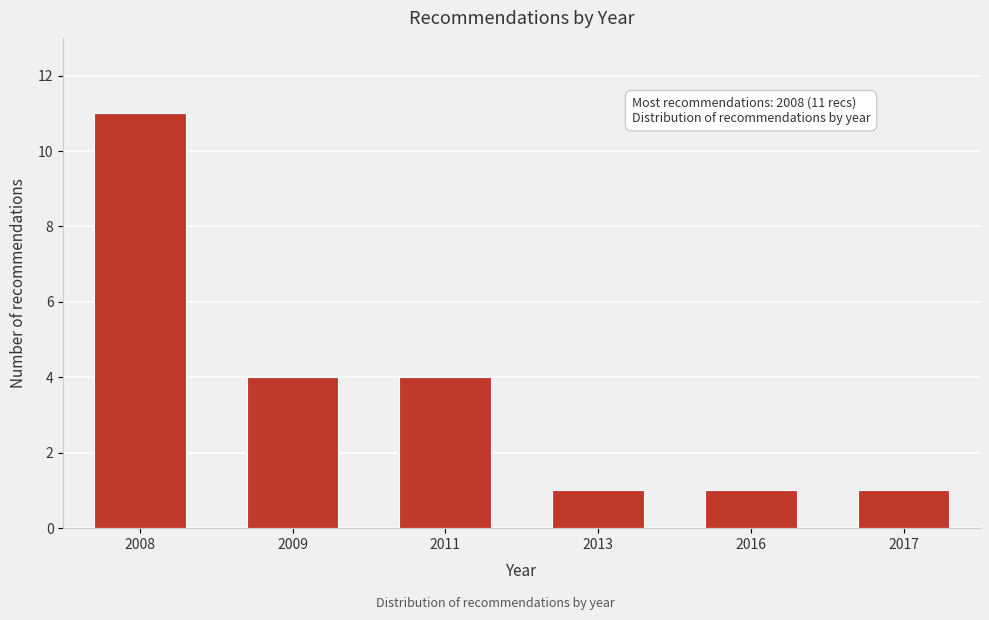

Reading left to right, extract all data points from this chart.

2008=11	2009=4	2011=4	2013=1	2016=1	2017=1